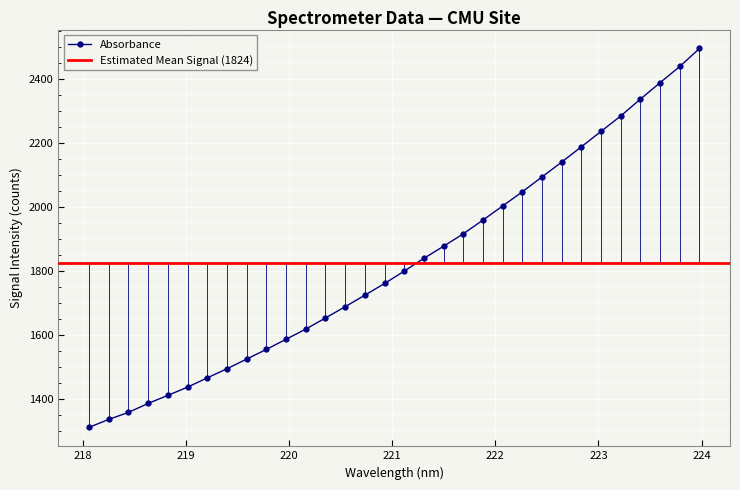

At which label is the value closest to 1903?

221.6902